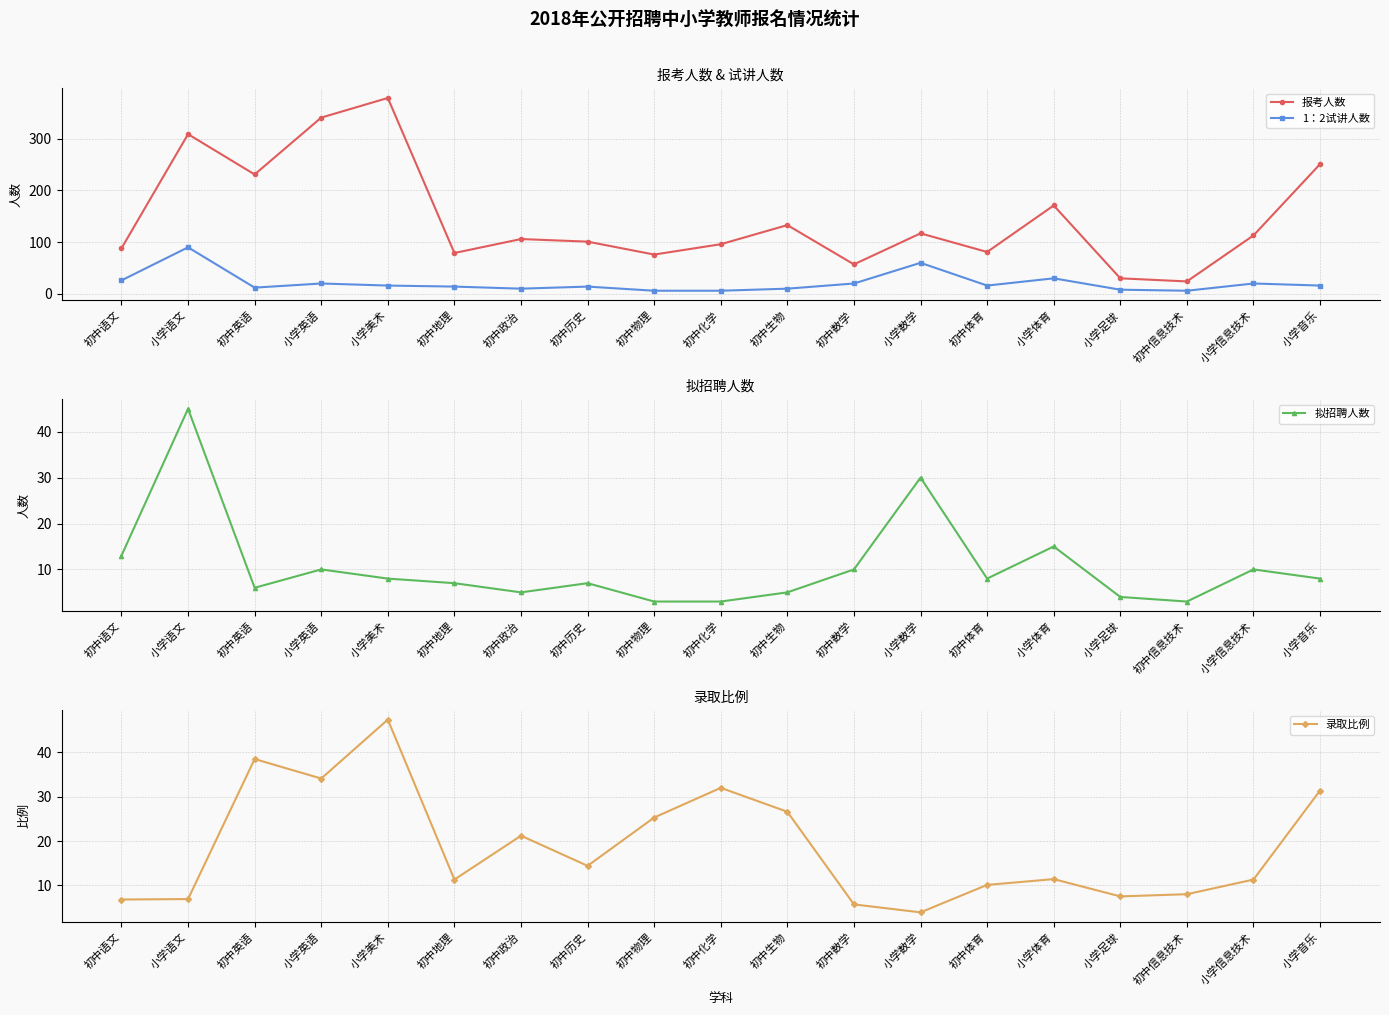

True or false: 录取比例 and 报考人数 intersect in this chart.

False